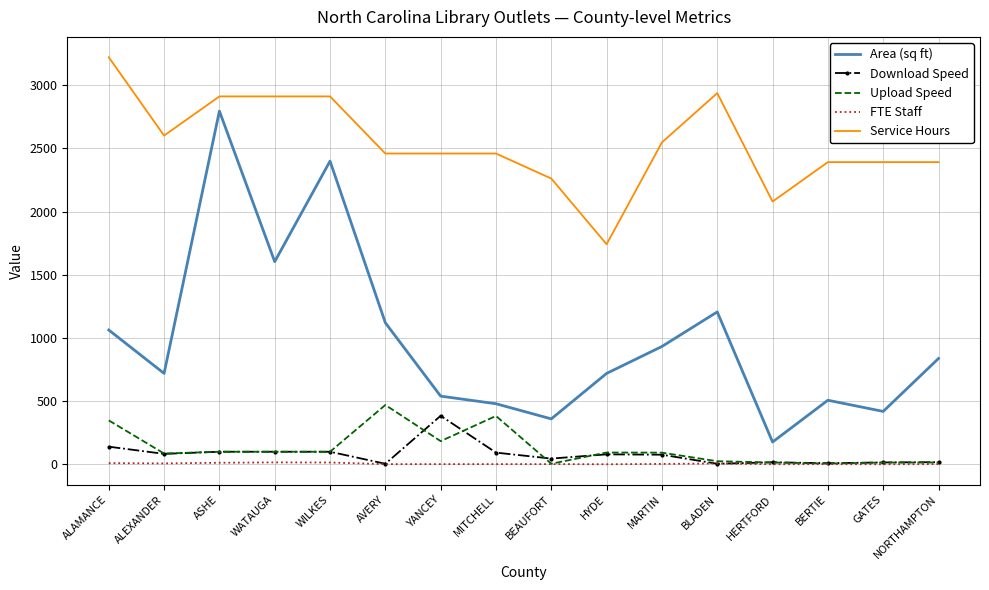

True or false: Download Speed and Service Hours intersect in this chart.

False